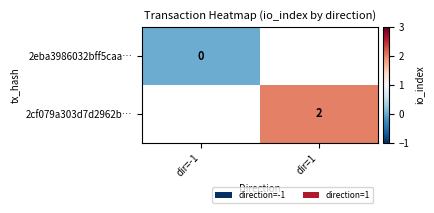

Is the value of 2eba3986032bff5caa… at dir=-1 greater than the value of 2cf079a303d7d2962b… at dir=1?

No